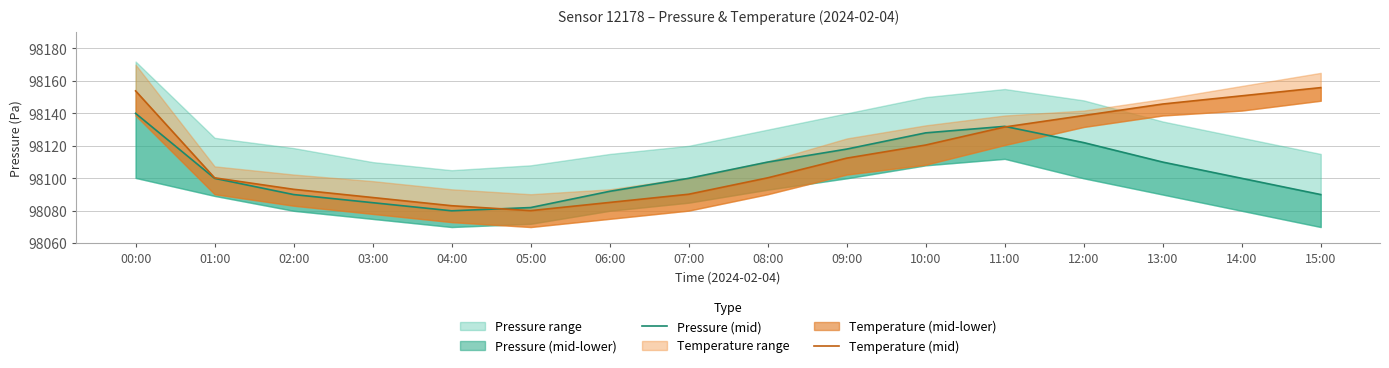

At which category is the sum across all series the highest?

00:00